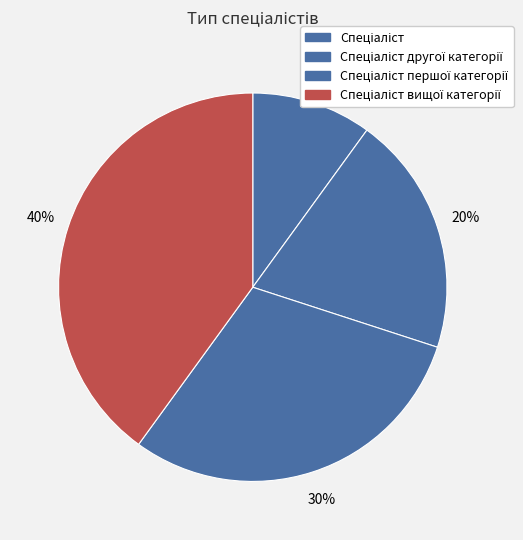

How many slices are in this pie chart?

4